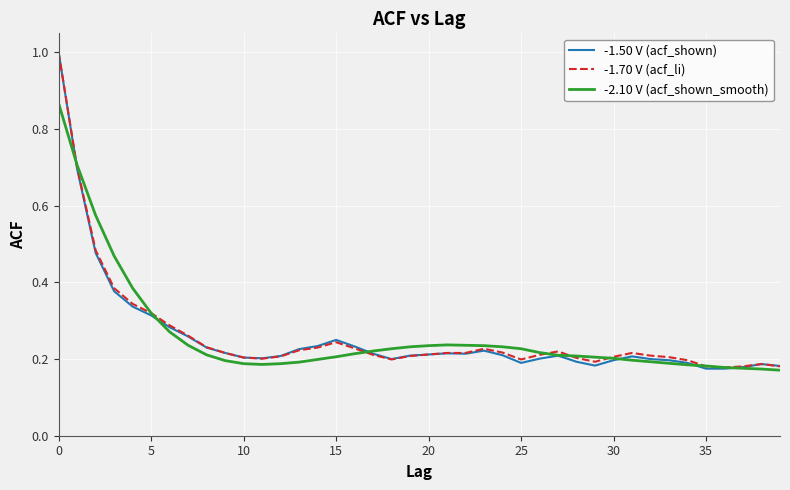

Which series has the largest range (max minus min)?

-1.50 V (acf_shown)